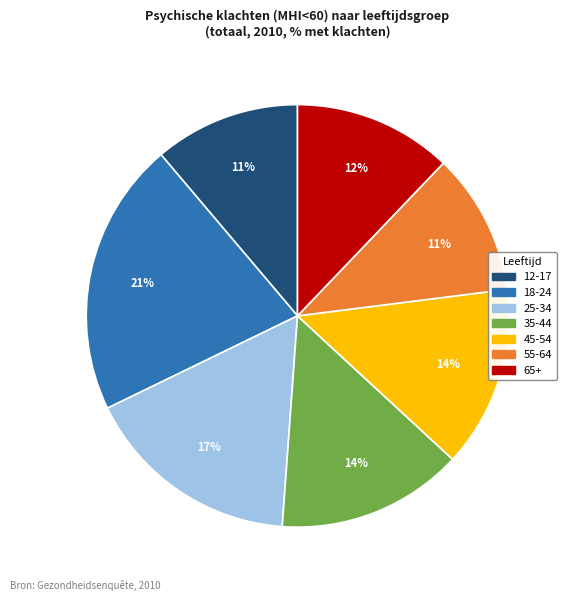

To the nearest percent, what is the difference between the 55-64 and 65+ slice percentages?

1%